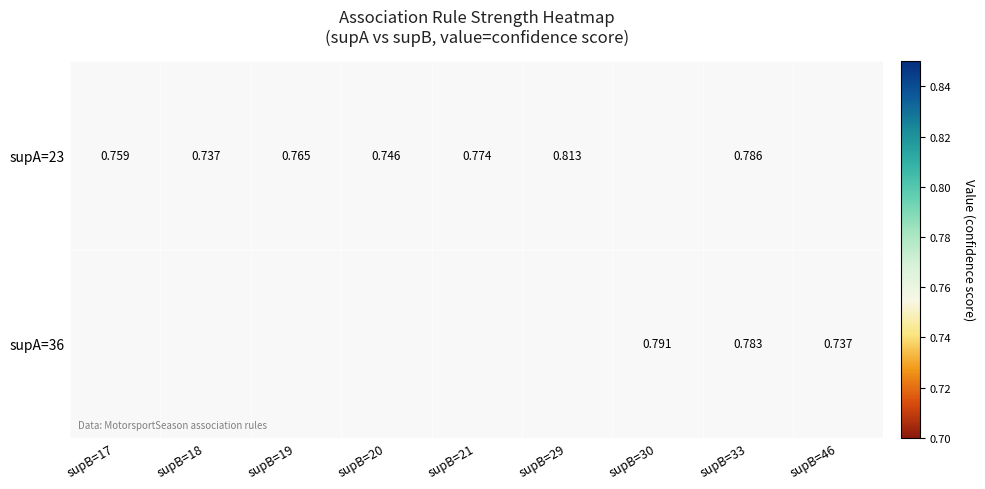

What is the minimum value for supA=23?

0.7